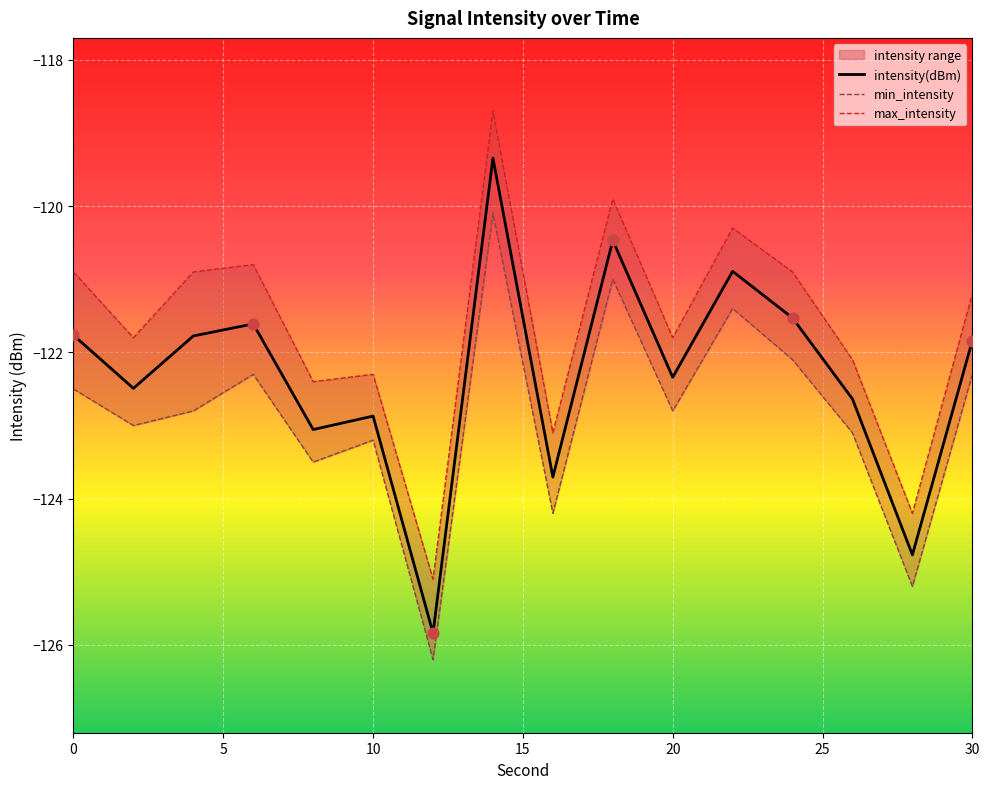

Which series has the largest total across all categories?

max_intensity